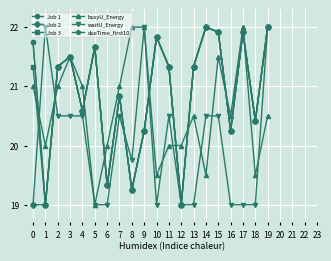

Is this an area chart (filled region under the line)?

No